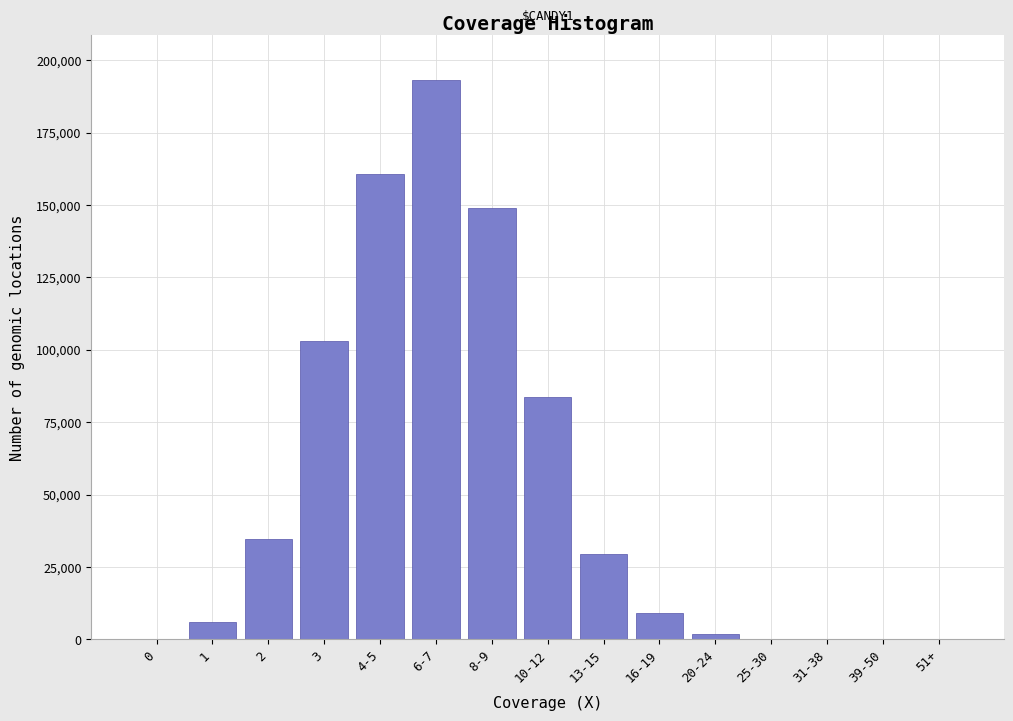

At which category does the chart reach its peak across all series?

6-7